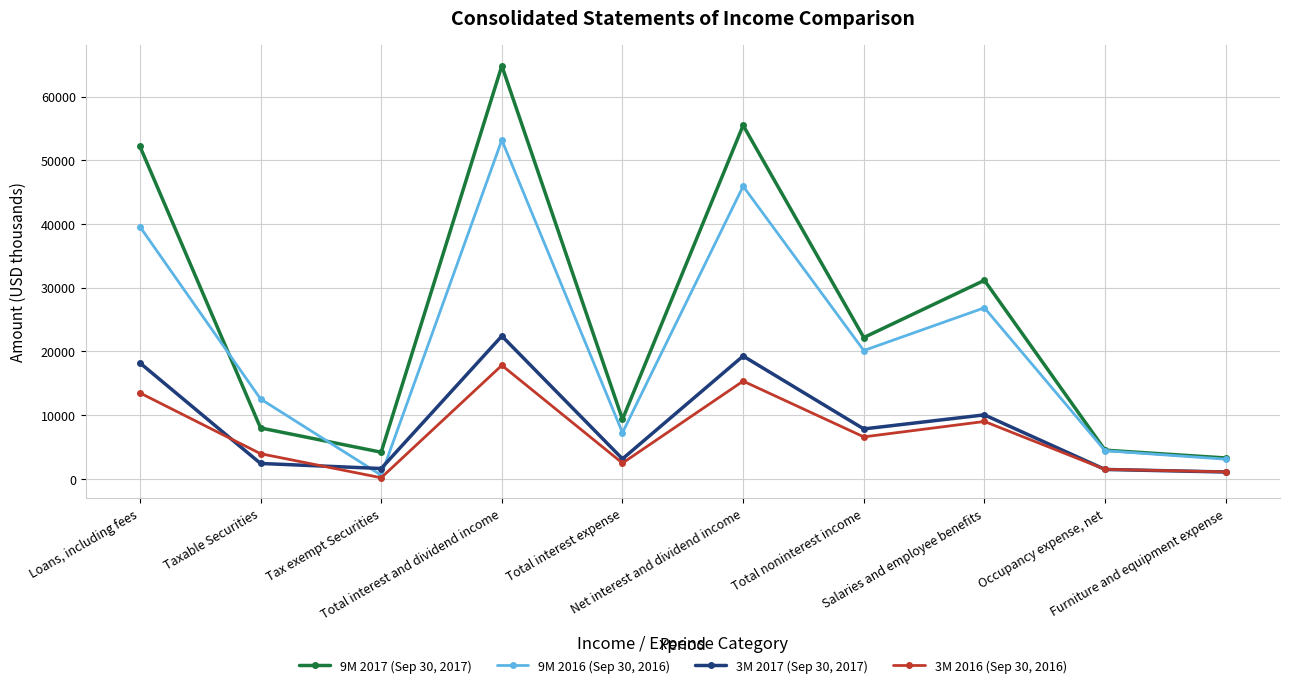

How many distinct data groups are displayed?

4